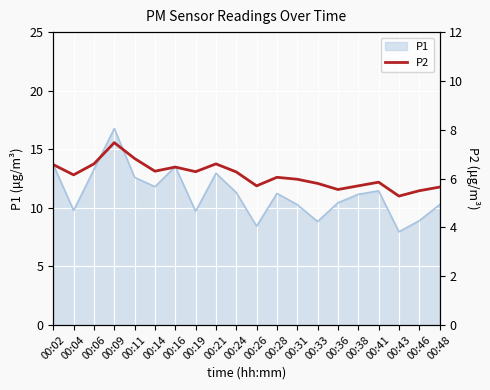

The value of P1 at 00:06 is 13.3. True or false?

True